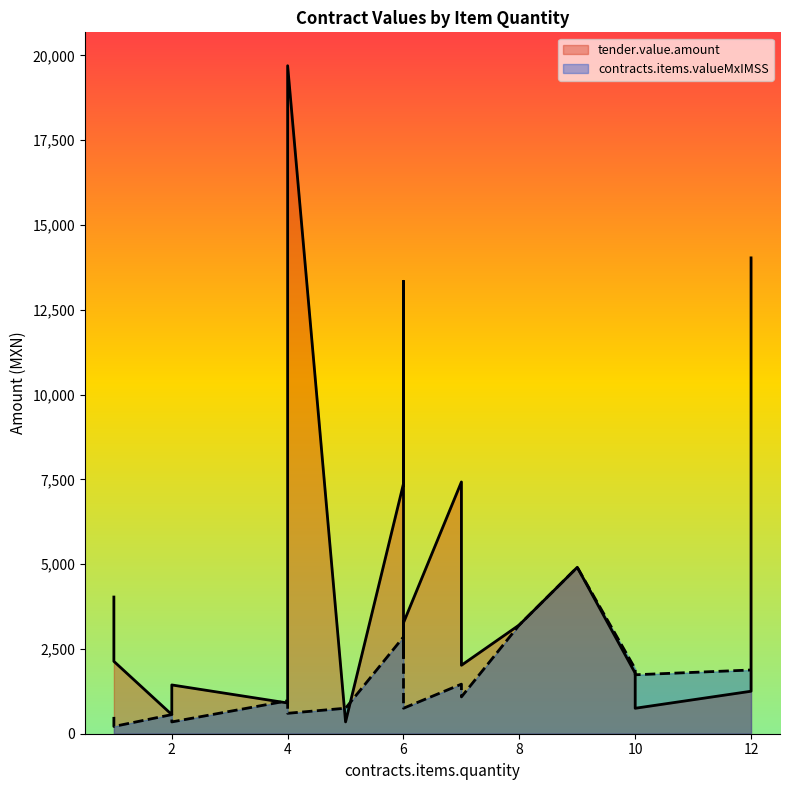

At which category is the sum across all series the highest?

4